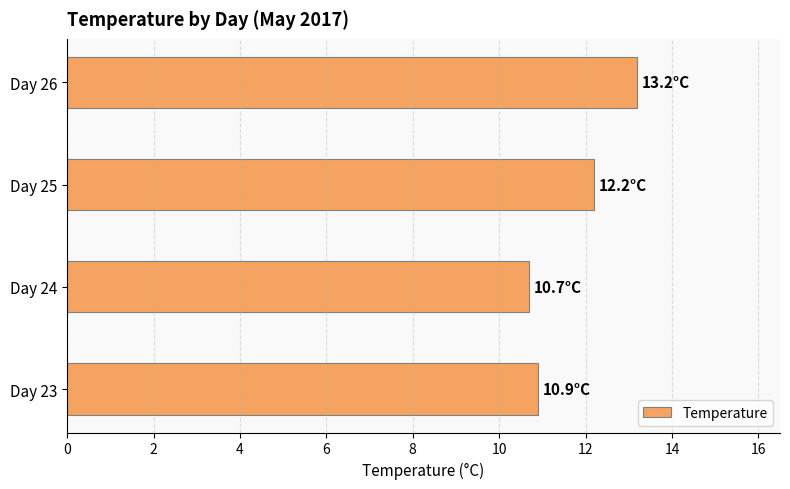

What is the minimum value shown in the chart?

10.7